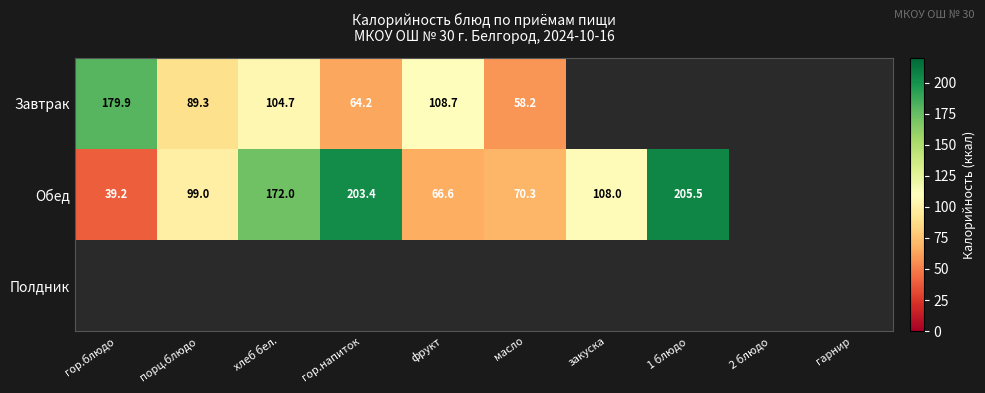

Which has a higher value, хлеб бел. or гор.напиток?

хлеб бел.